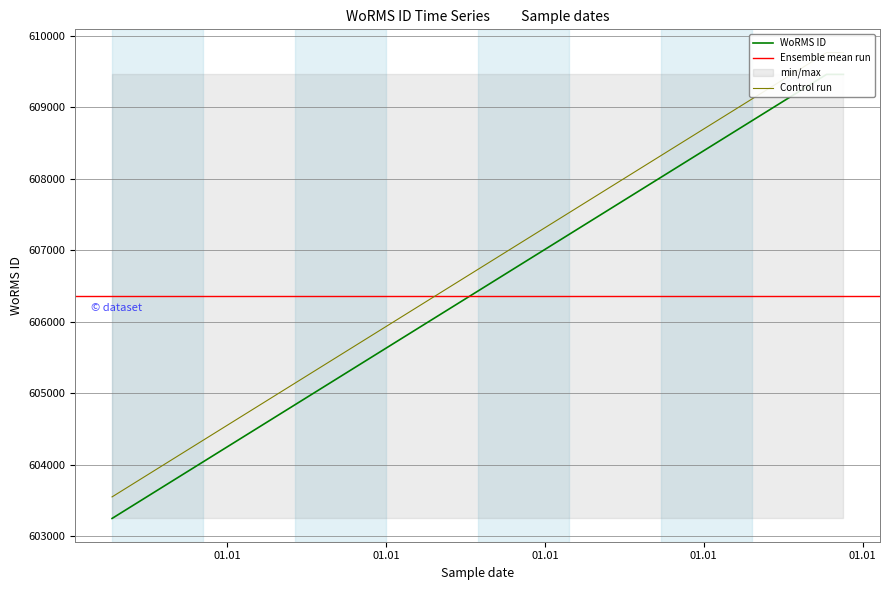

What is the smallest value displayed?

603246